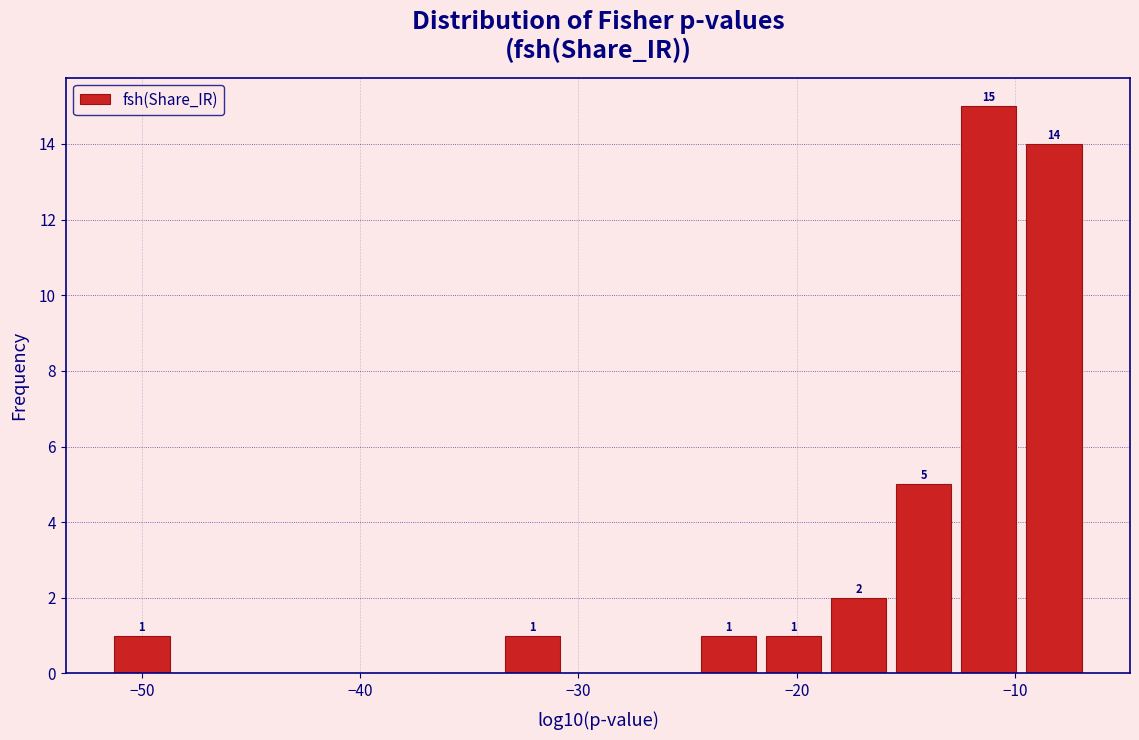

Around what value on the x-axis is the tallest bar? Give the approximate position of its centre, as read against the axis.

-11